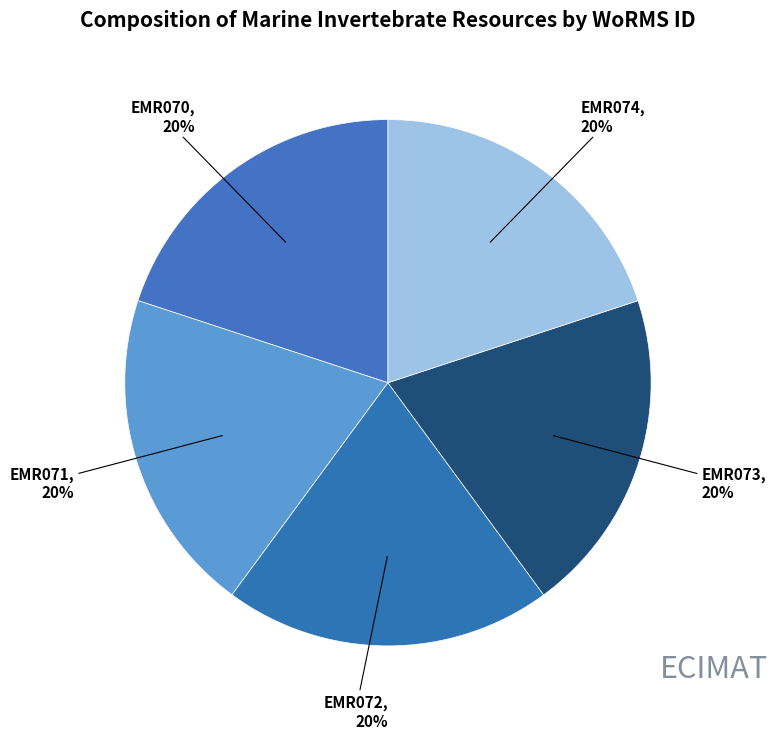

Which slice is the largest?

EMR072